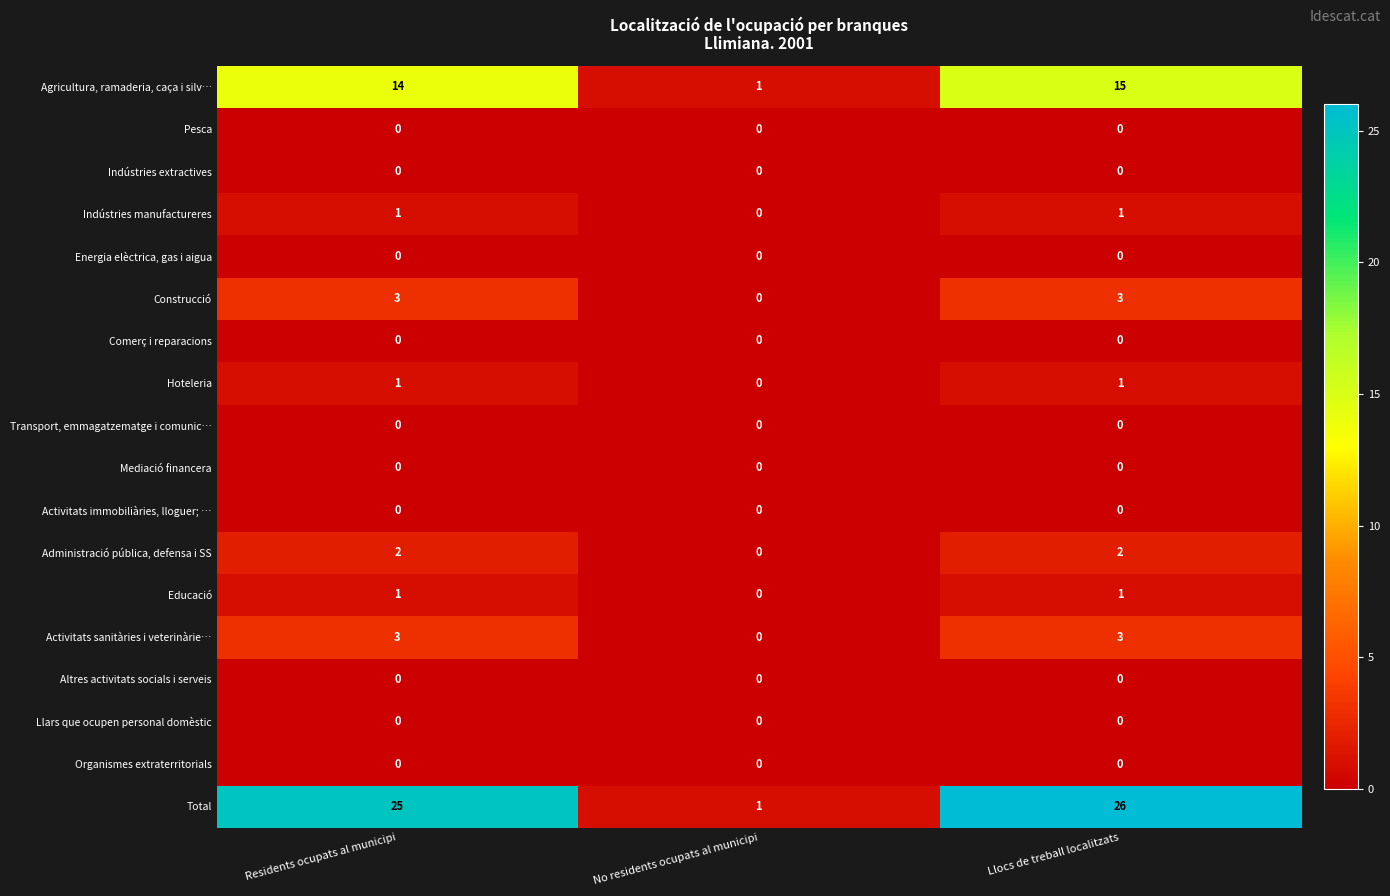

Which series has the largest range (max minus min)?

Total